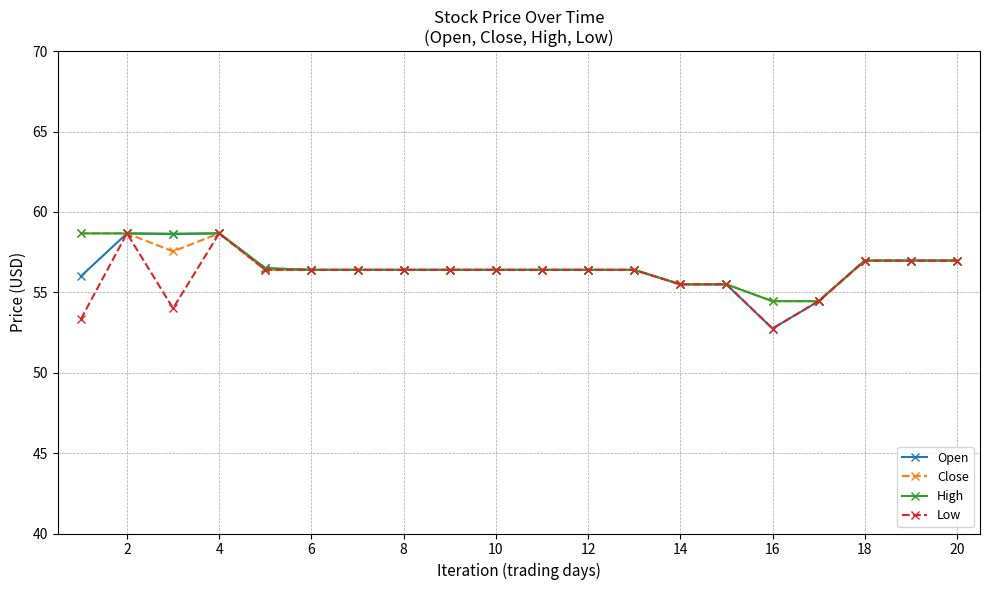

At how many categories does at least one series exceed 55?

18